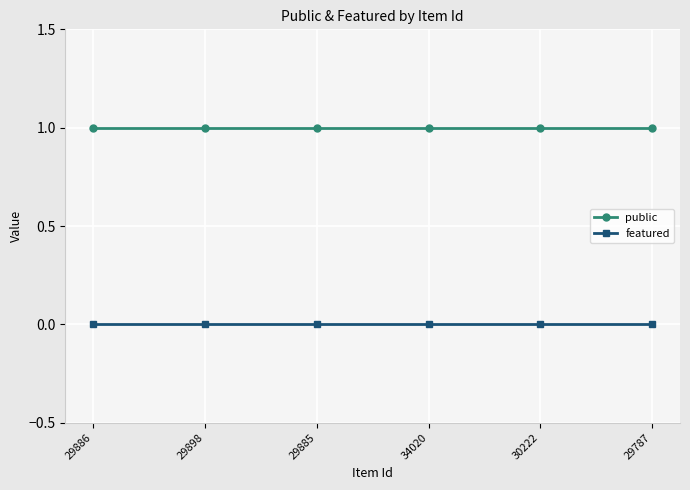

True or false: featured and public intersect in this chart.

False